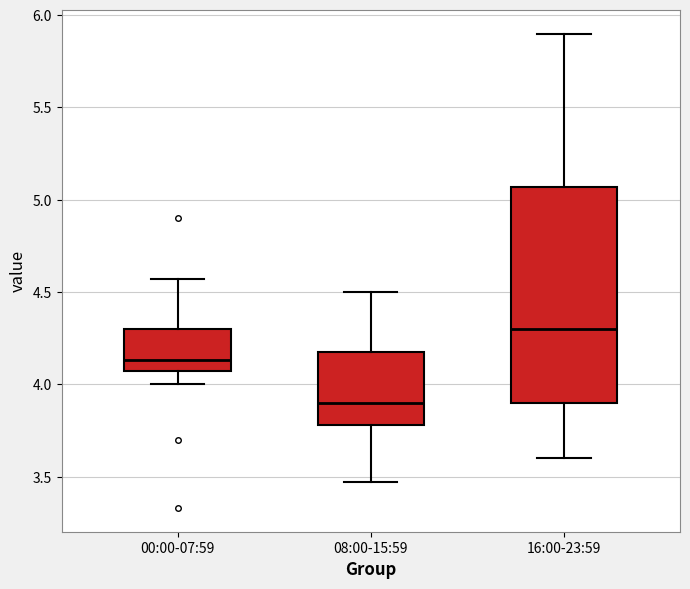

Where is the upper edge of the box for 08:00-15:59 on the y-axis? The values are not printed on the chart, so give them approximately, as read against the axis.

4.20